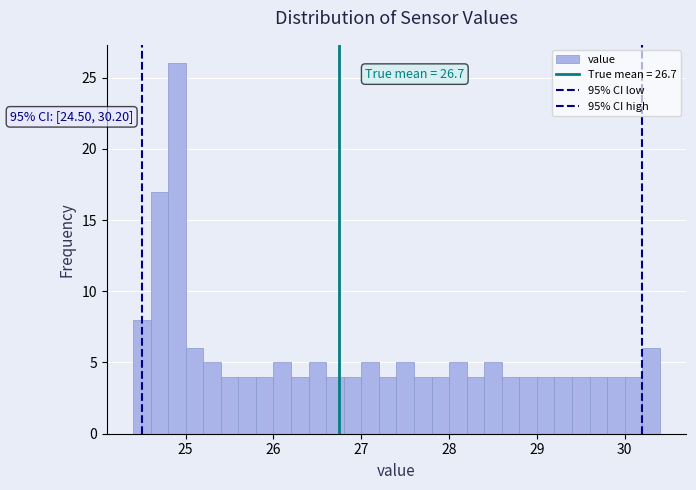

Read against the x-axis, roughly where is the centre of the tallest bar?

24.9